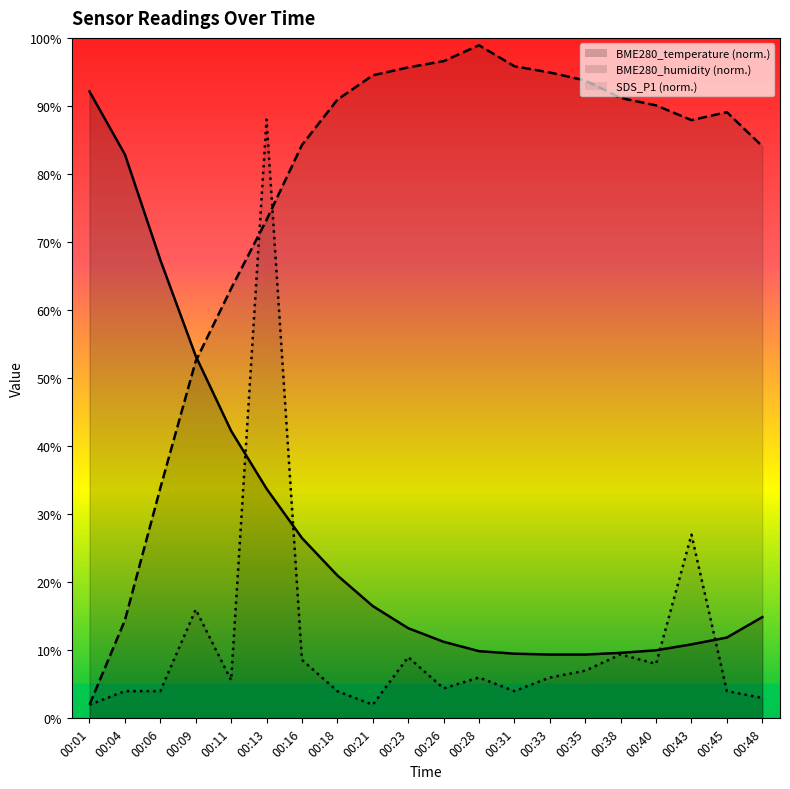

Which category has the lowest value across all series?

00:01